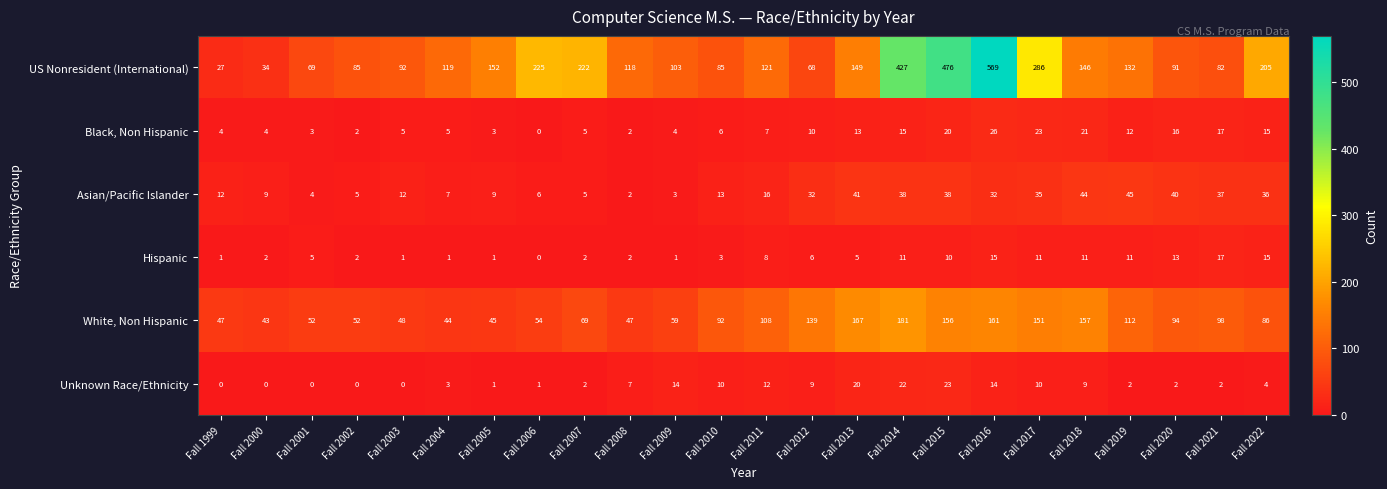

At which category is the sum across all series the highest?

Fall 2016